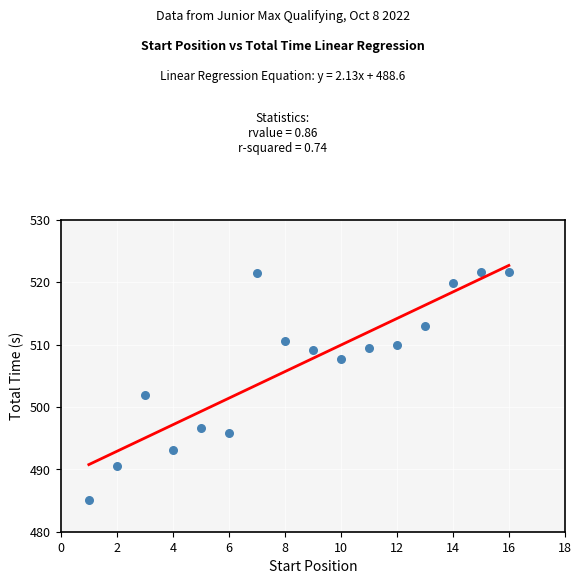

What Y value in the scatter plot is closest to 503?

501.9